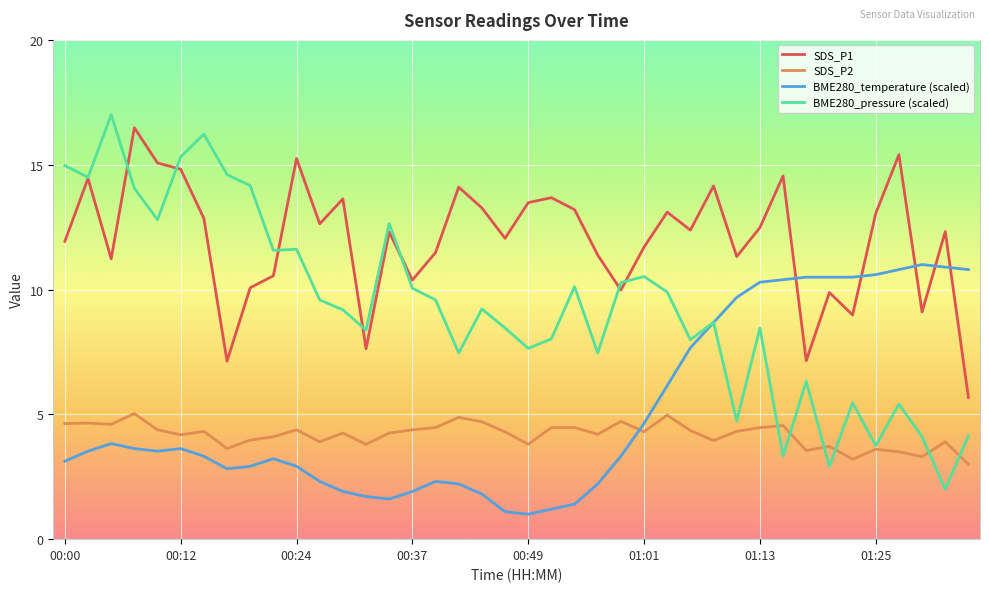

Count the number of data series in this chart.

4